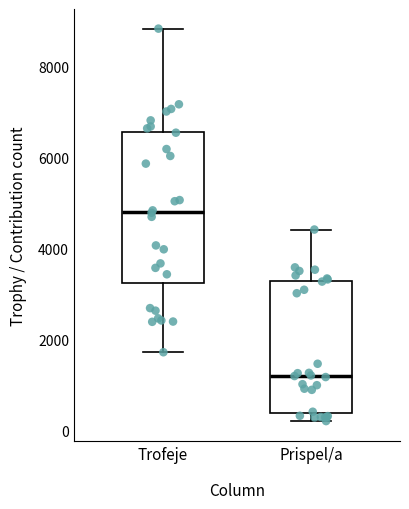

Where is the lower edge of the box for Trofeje on the y-axis? The values are not printed on the chart, so give them approximately, as read against the axis.

3200